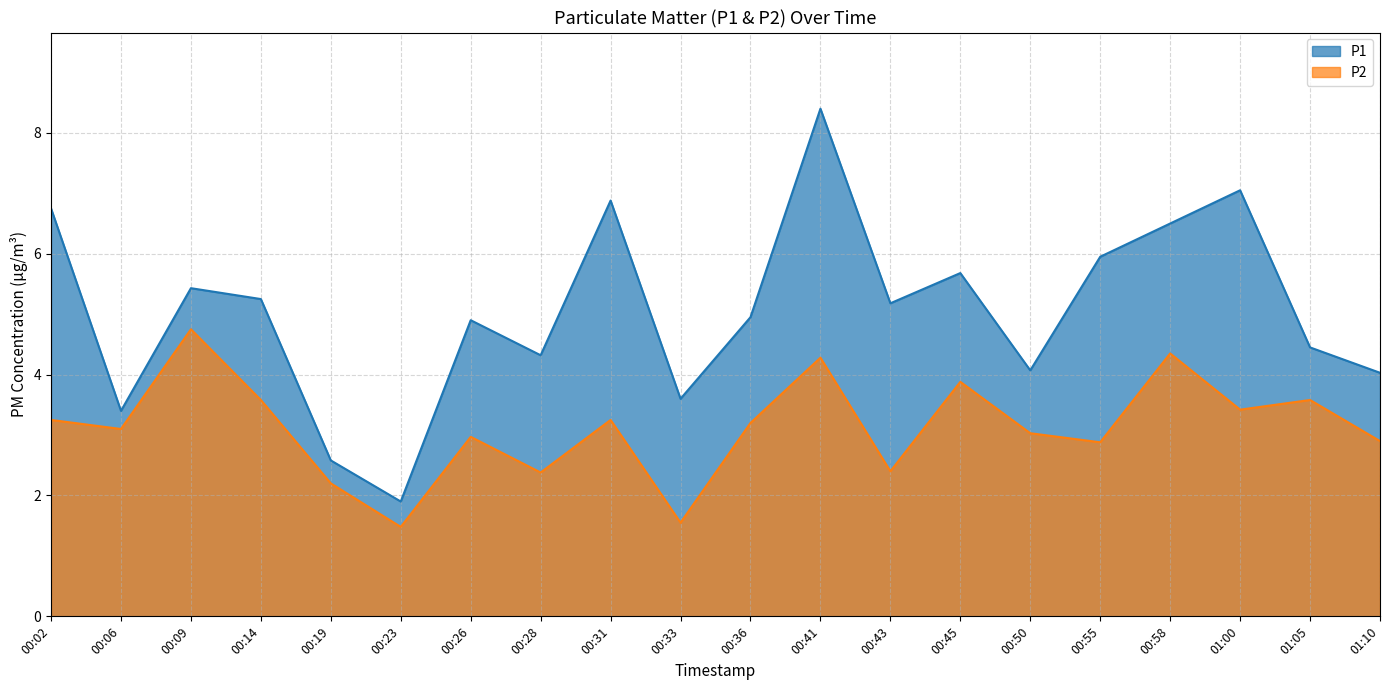

At which label does P2 reach its minimum?

00:23